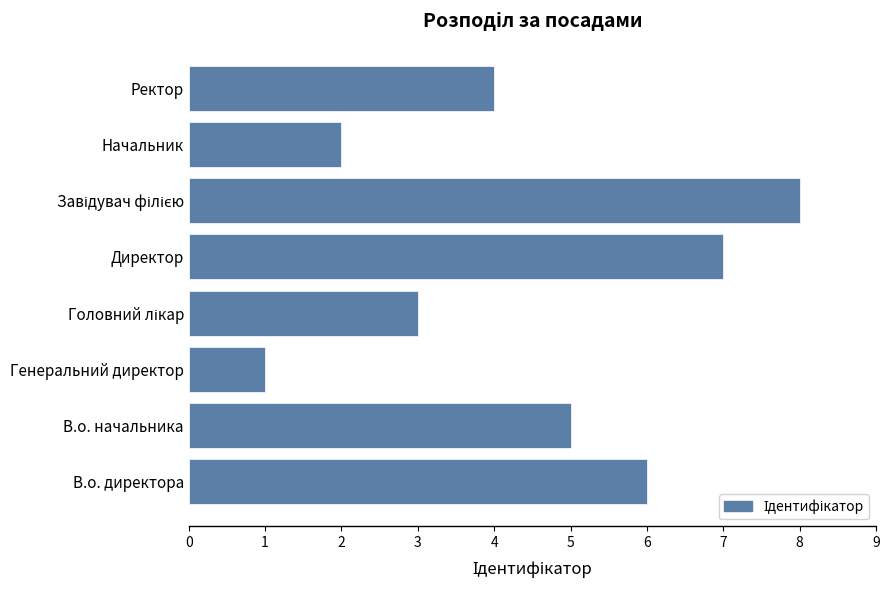

What is the ratio of the value at Директор to the value at Генеральний директор?

7.0